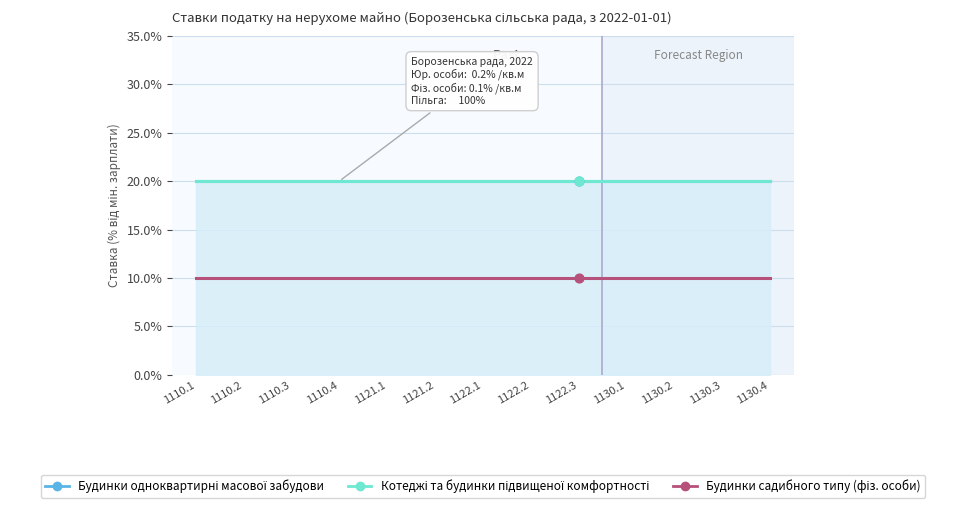

What are all the series names shown in the legend?

Будинки одноквартирні масової забудови, Котеджі та будинки підвищеної комфортності, Будинки садибного типу (фіз. особи)